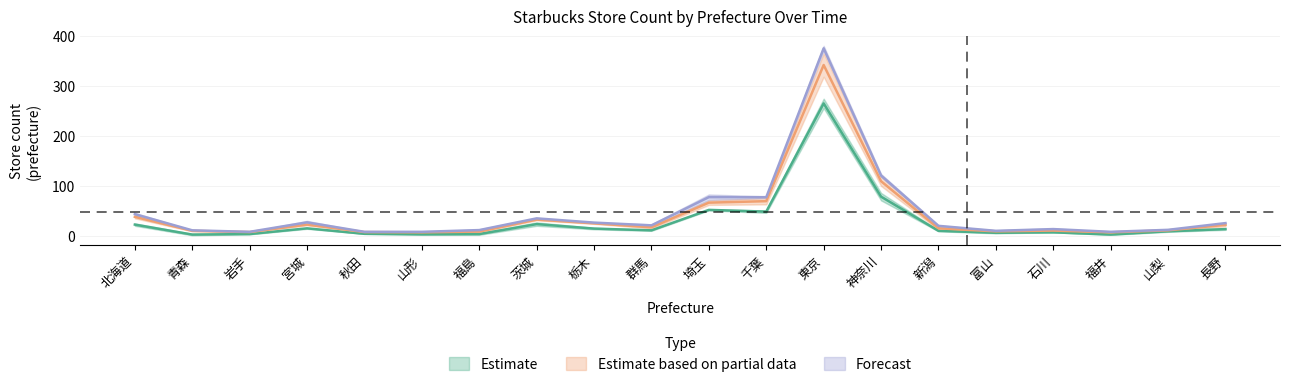

List the labels in order of 2011.05.13 value, largest first.

東京, 神奈川, 埼玉, 千葉, 茨城, 北海道, 宮城, 栃木, 長野, 群馬, 新潟, 山梨, 石川, 富山, 秋田, 岩手, 福島, 山形, 青森, 福井